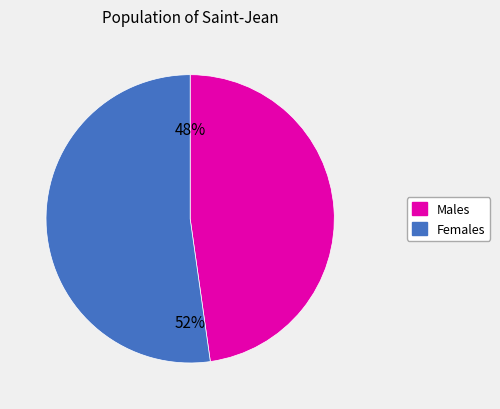

Is there any slice that represents more than half of the pie?

Yes